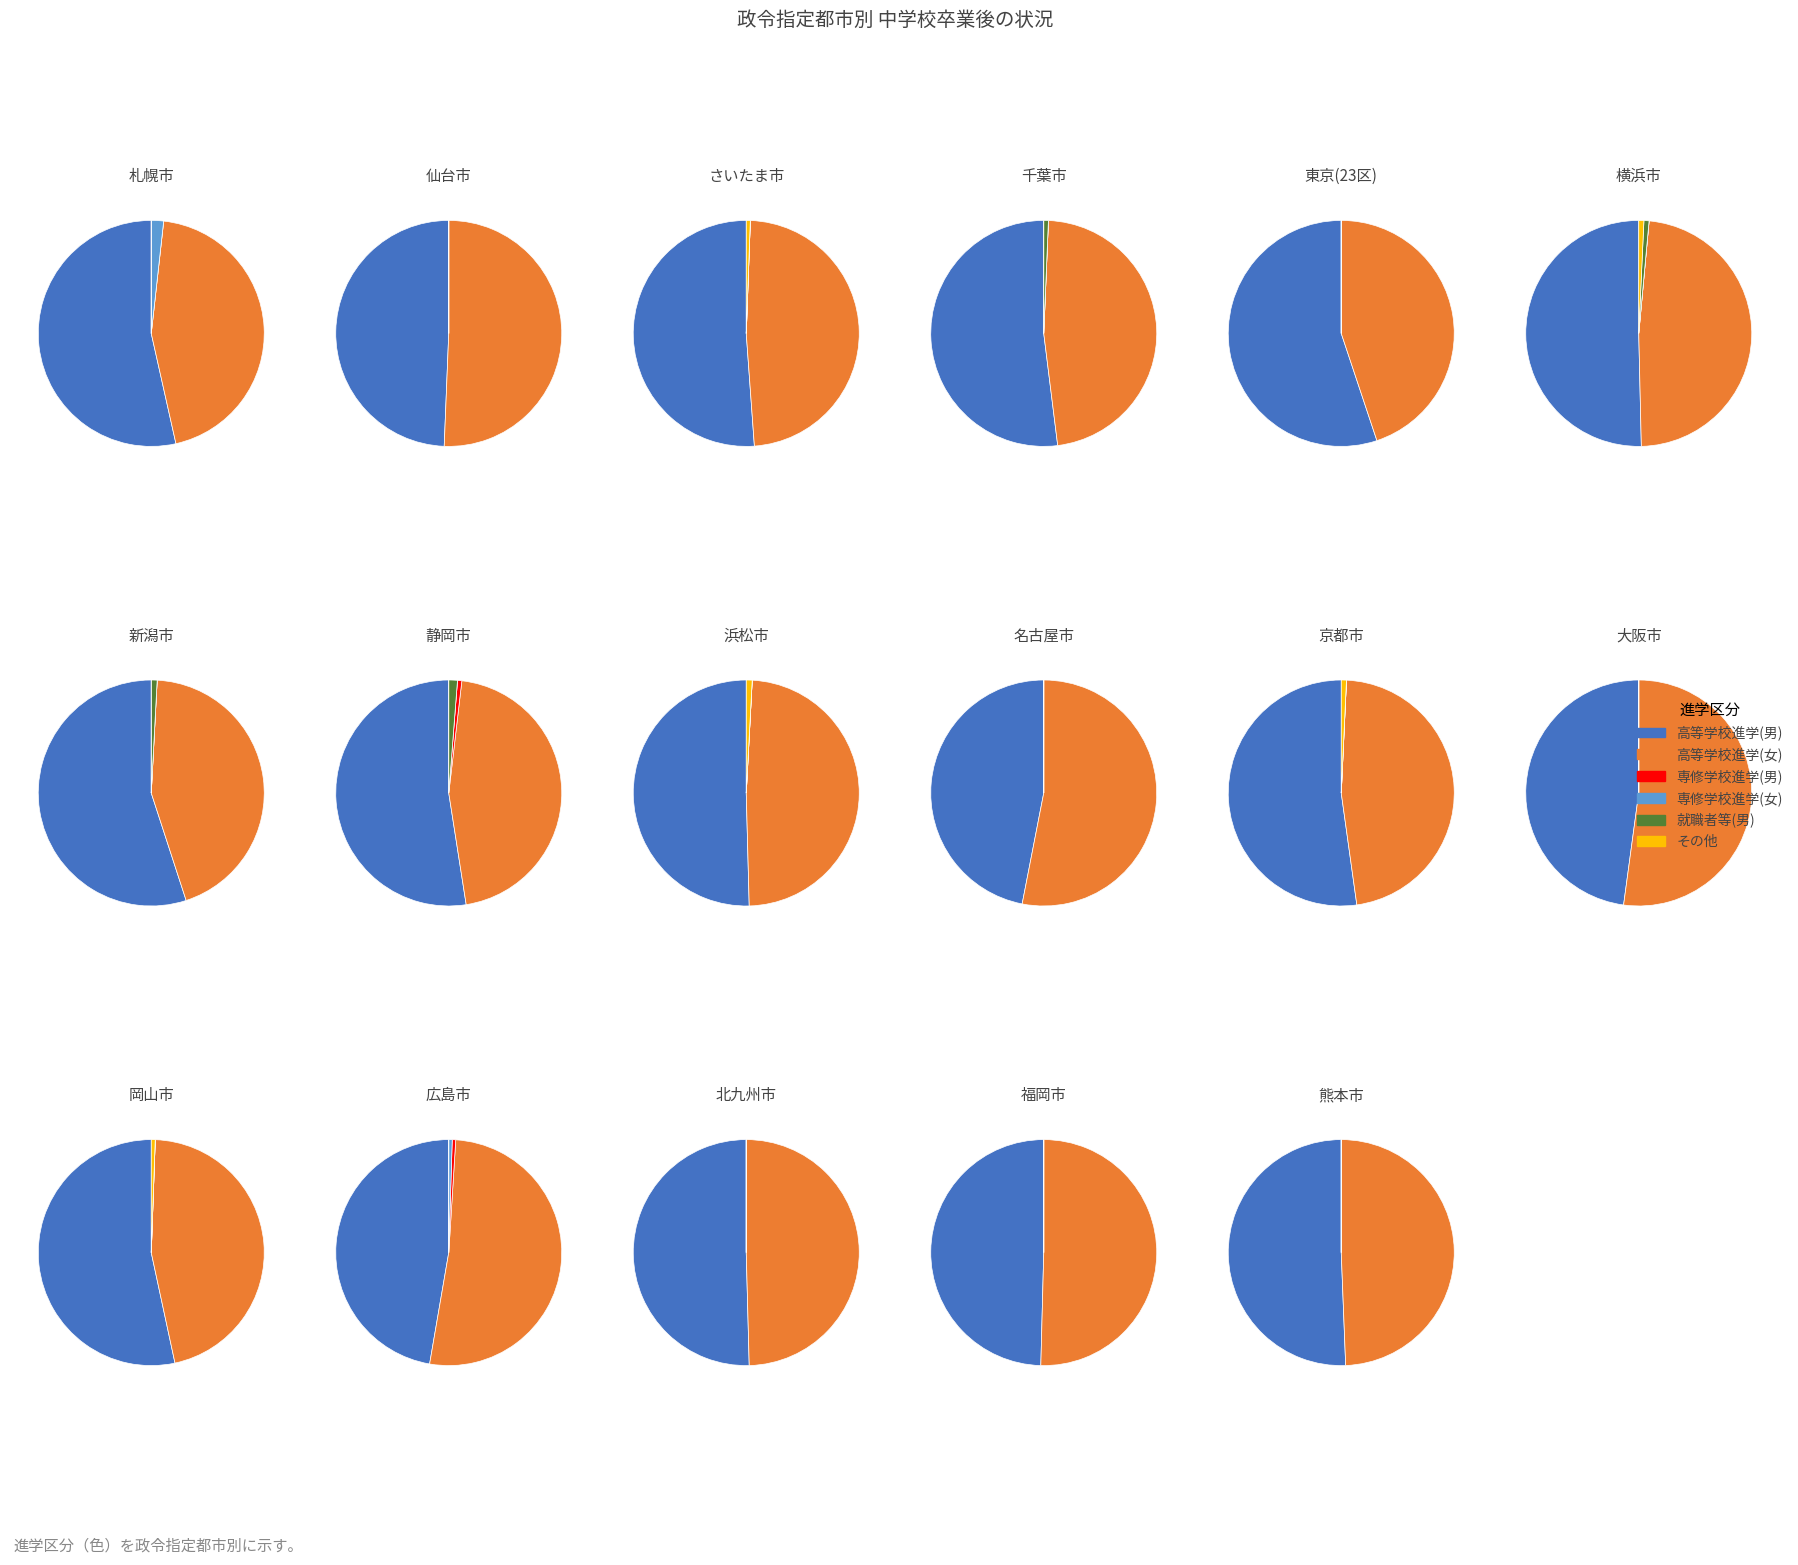

What is the difference between the highest and lowest values at 14?

60